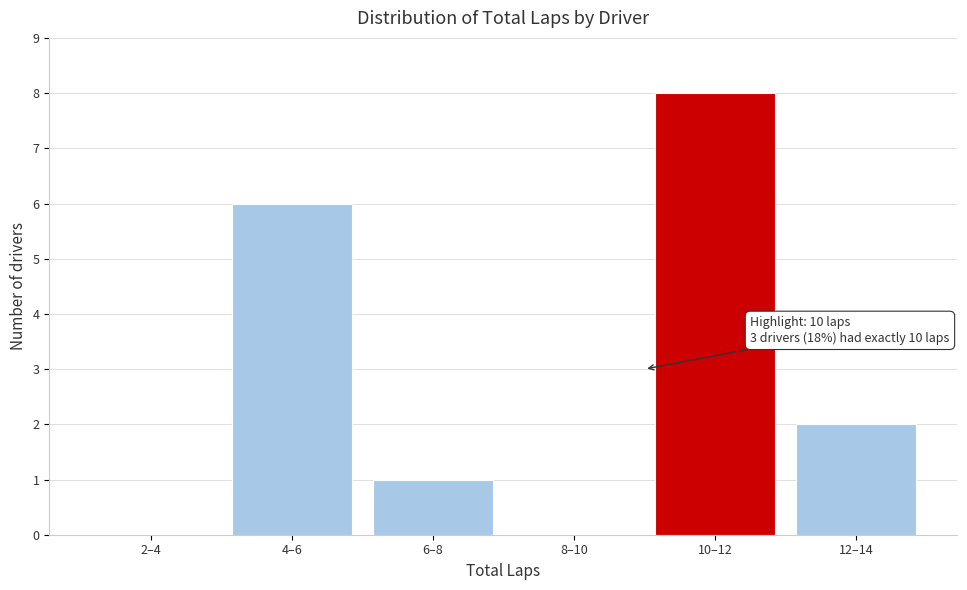

Reading left to right, list all the values displayed in this chart.

2–4=0	4–6=6	6–8=1	8–10=0	10–12=8	12–14=2